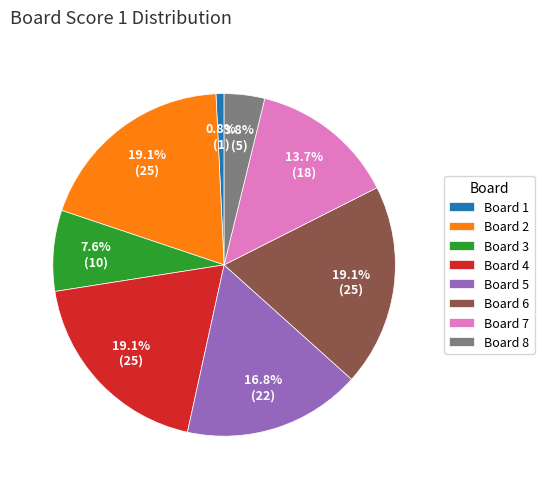

Does any single category account for the majority?

No